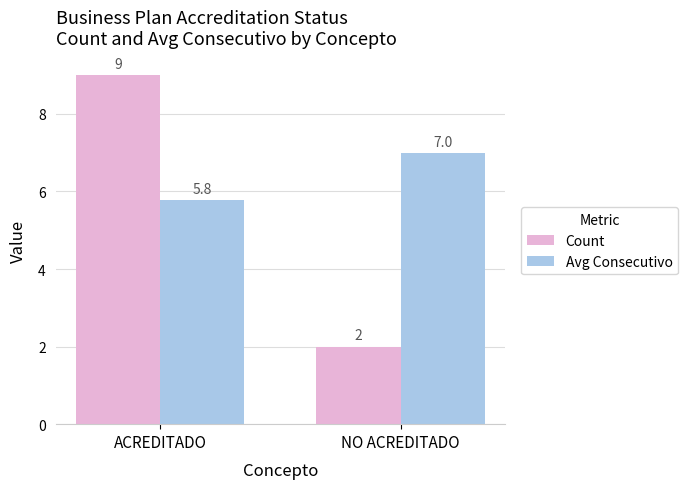

Count the number of data series in this chart.

2